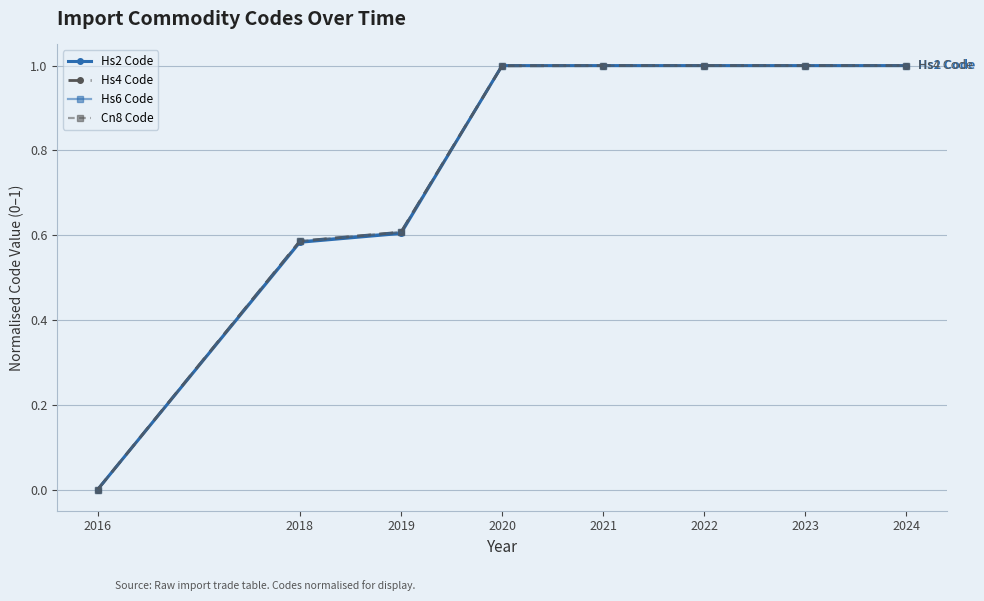

Count the number of data series in this chart.

4